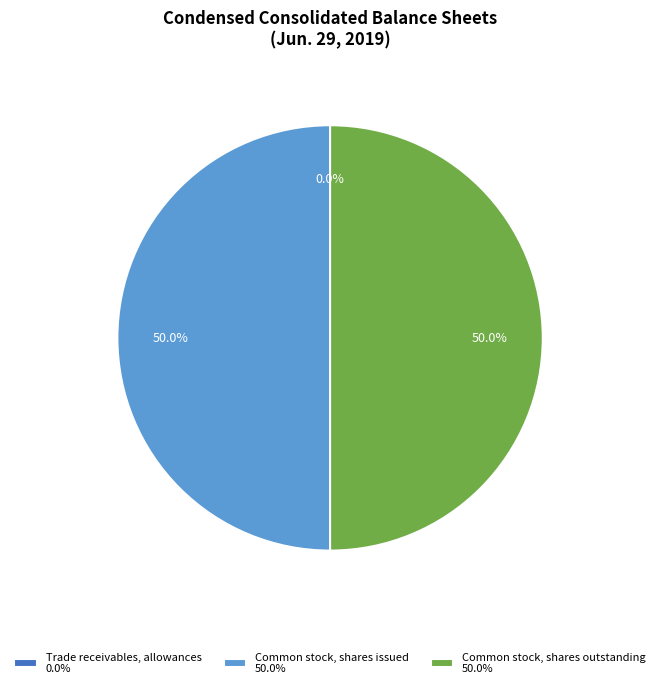

Combined, what portion of the pie is Common stock, shares issued 50.0% and Common stock, shares outstanding 50.0%?

100.0%